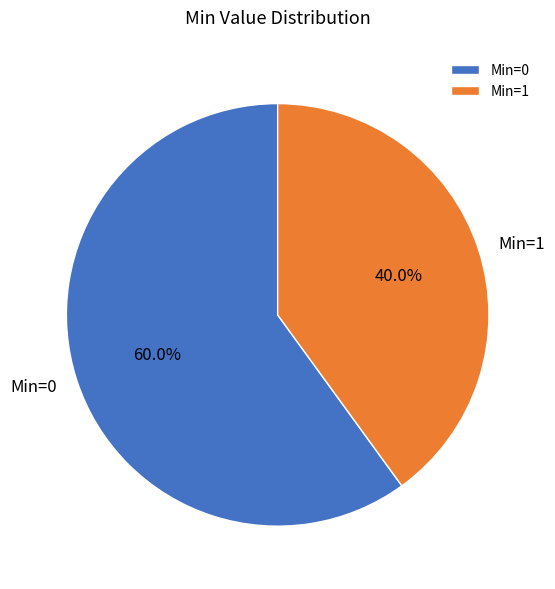

How much of the chart is everything except Min=1?

60.0%